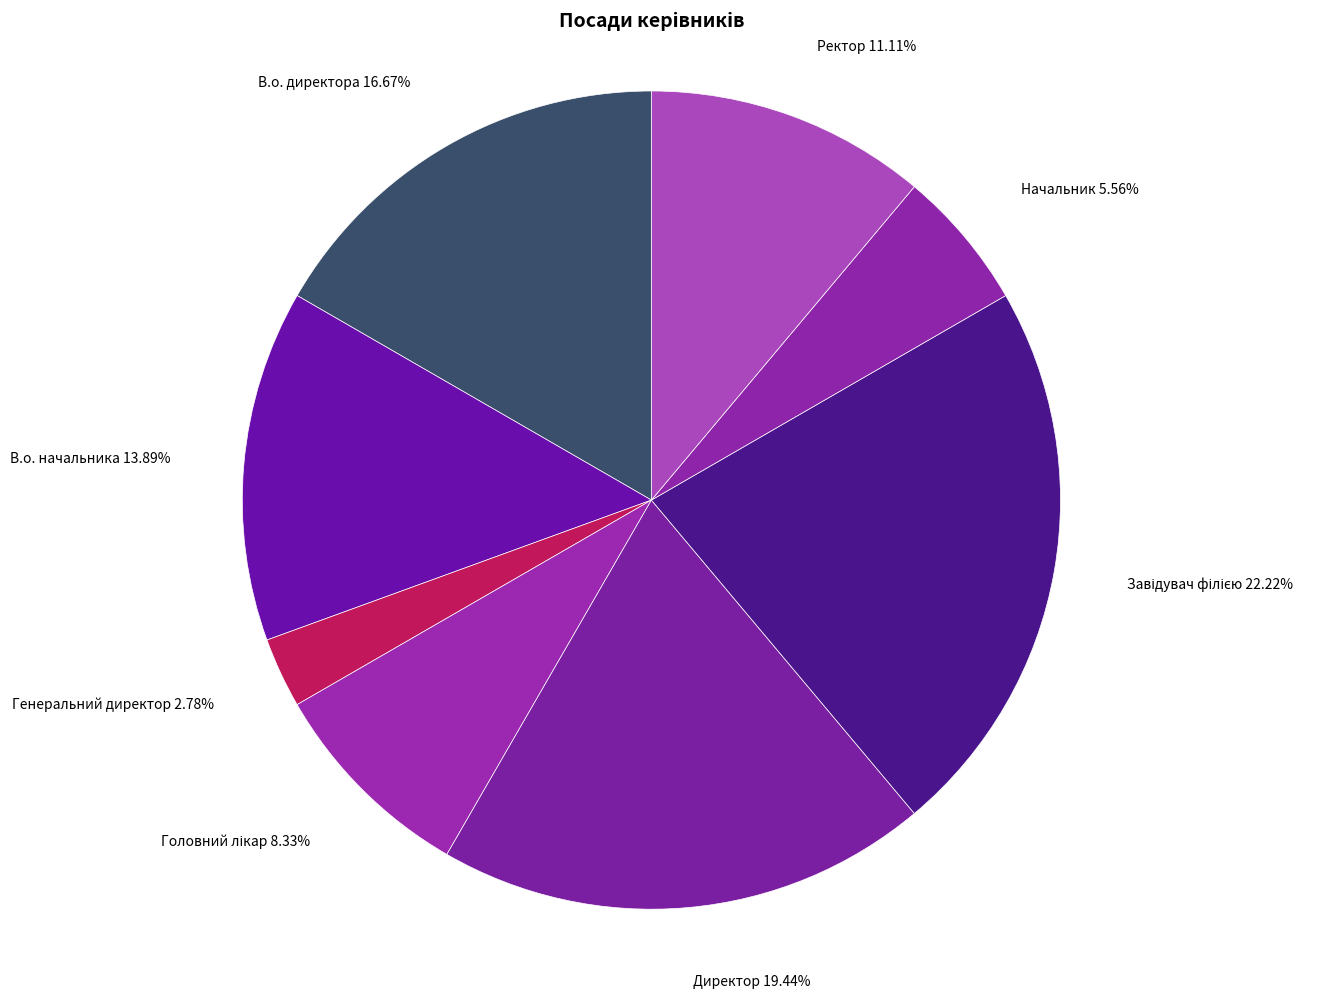

Count the number of slices in the pie.

8